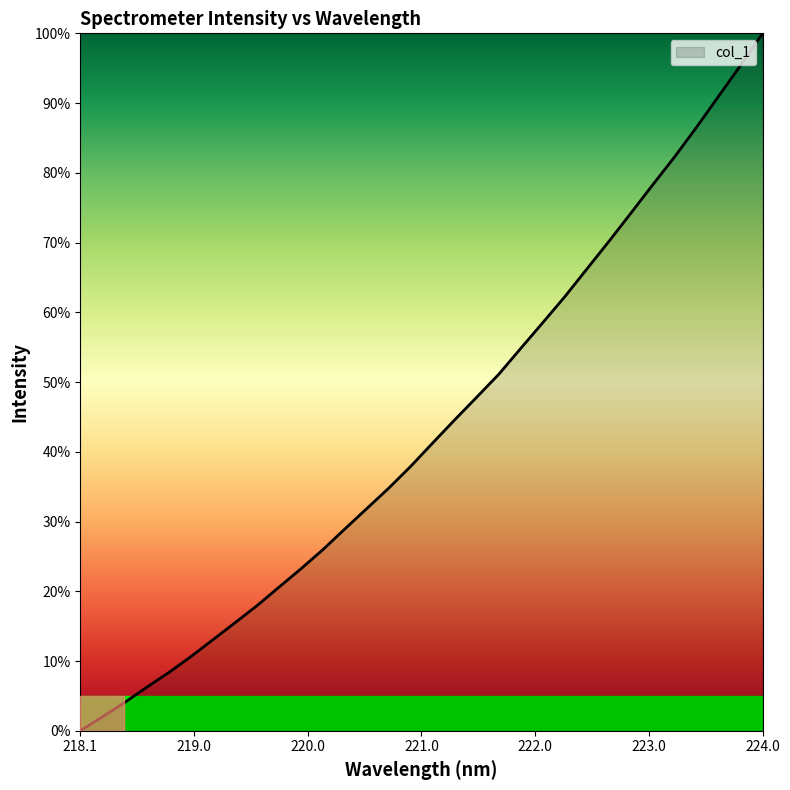

What is the greatest value displayed?

100.0